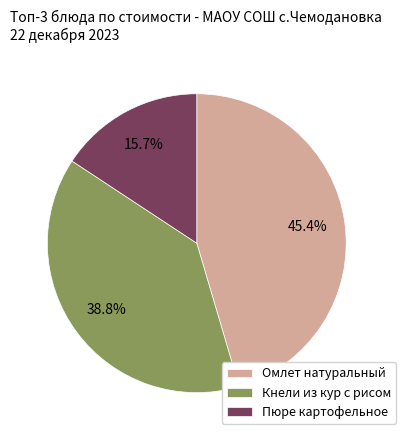

What is the largest slice in the pie chart?

Омлет натуральный